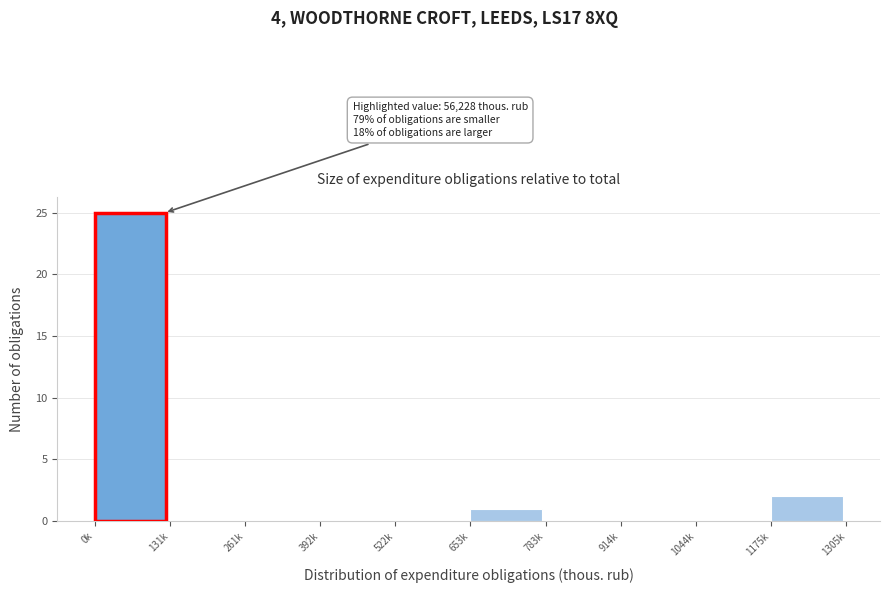

Reading left to right, what are all the values shown in this chart?

0k=25	131k=0	261k=0	392k=0	522k=0	653k=1	783k=0	914k=0	1044k=0	1175k=2